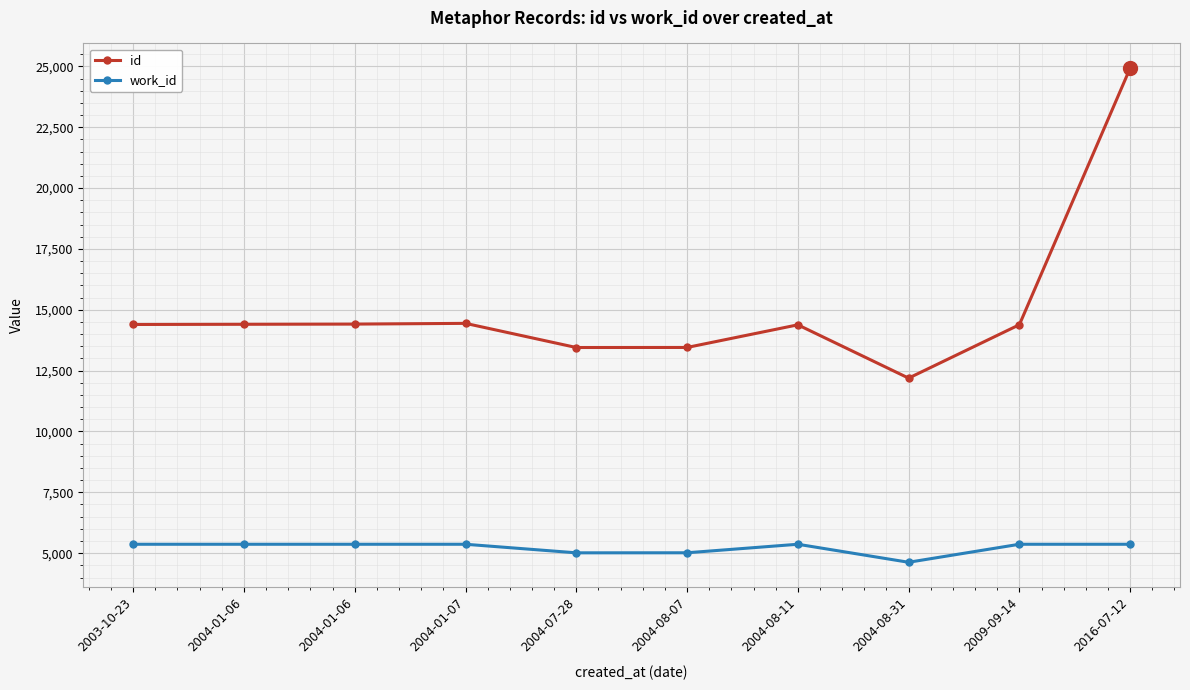

How many data points in id are less than 14396?

5